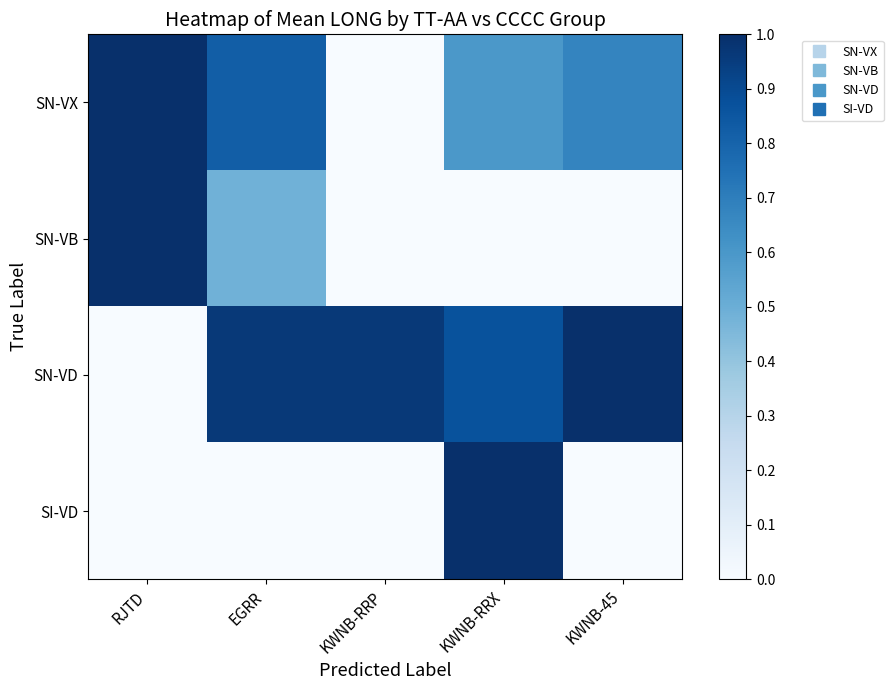

Reading left to right, list all the values displayed in this chart.

SN-VX: RJTD=1.0	EGRR=0.8	KWNB-RRP=0.0	KWNB-RRX=0.6	KWNB-45=0.7
SN-VB: RJTD=1.0	EGRR=0.5	KWNB-RRP=0.0	KWNB-RRX=0.0	KWNB-45=0.0
SN-VD: RJTD=0.0	EGRR=1.0	KWNB-RRP=1.0	KWNB-RRX=0.9	KWNB-45=1.0
SI-VD: RJTD=0.0	EGRR=0.0	KWNB-RRP=0.0	KWNB-RRX=1.0	KWNB-45=0.0